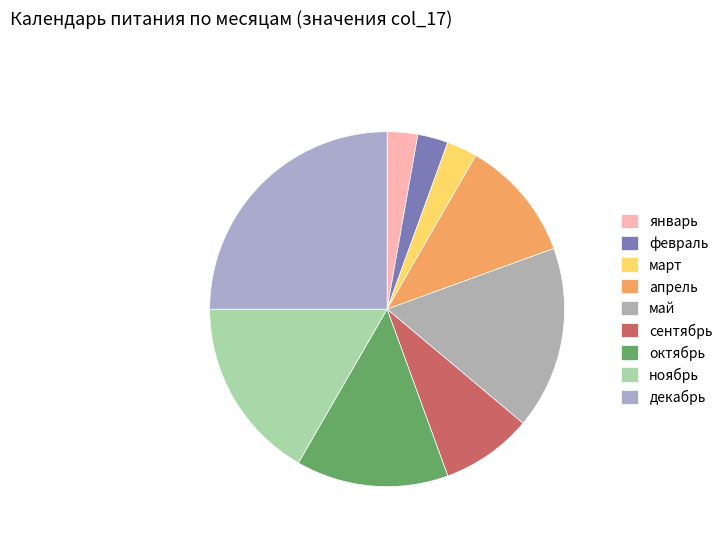

How many slices are in this pie chart?

9